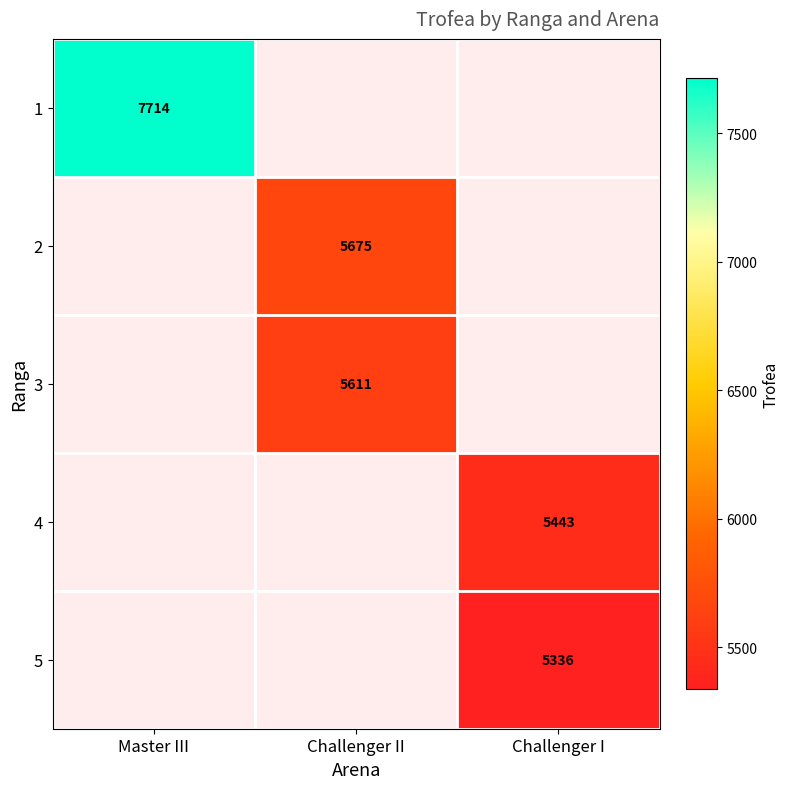

Is it true that 4 equals 5443 at Challenger I?

True